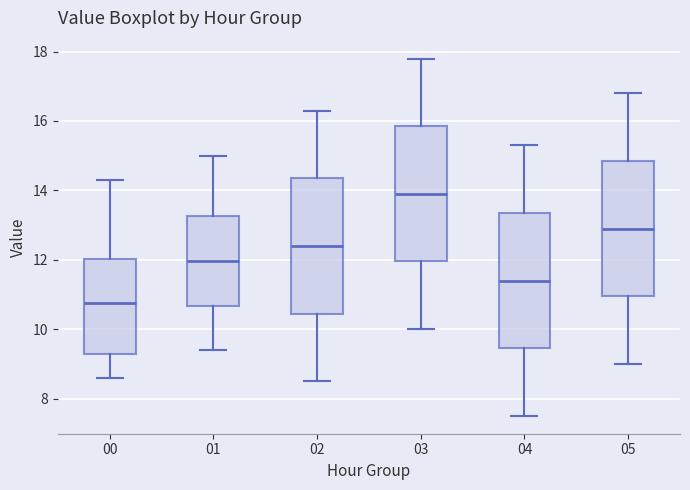

Where does the upper whisker of the box at x = 05 end on the y-axis? The values are not printed on the chart, so give them approximately, as read against the axis.

16.8